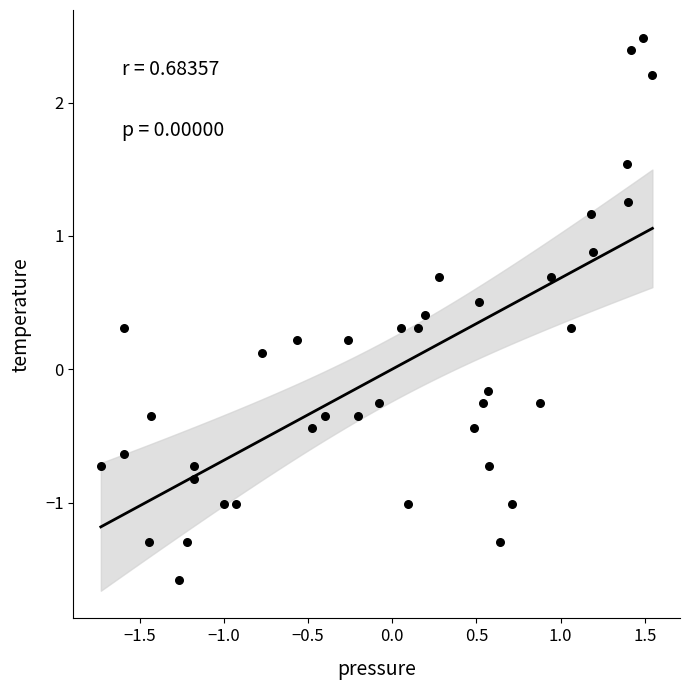

What is the range of Y values (max minus min)?

4.1